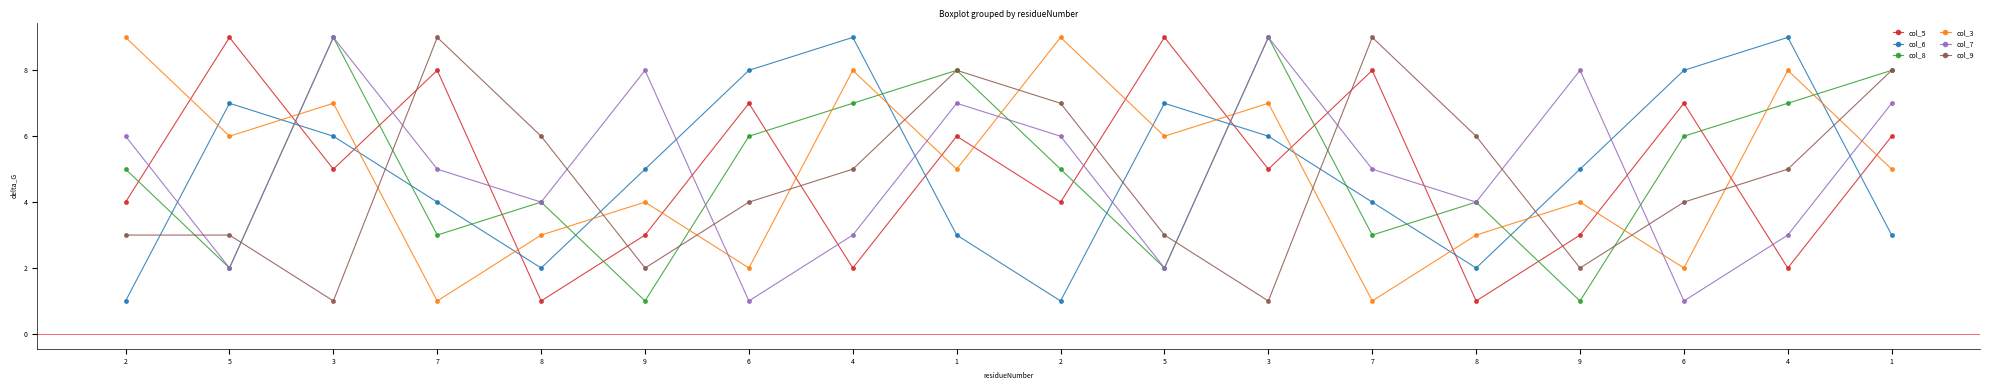

Count the number of data series in this chart.

6